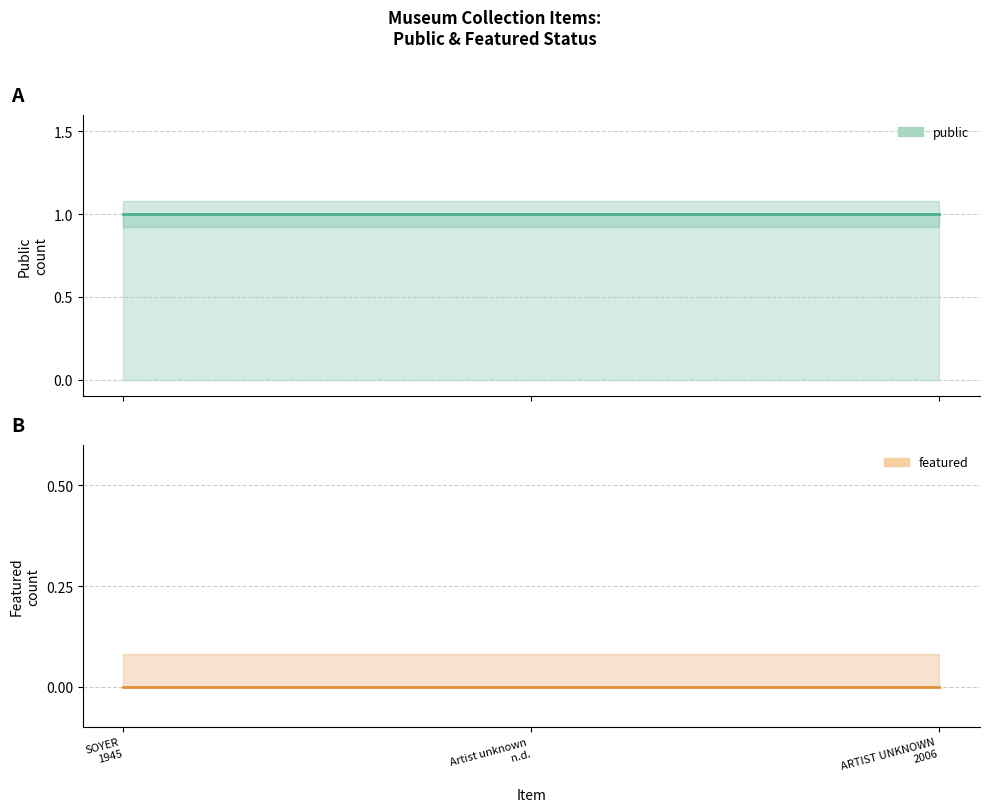

Reading left to right, extract all data points from this chart.

public: SOYER
1945=1	Artist unknown
n.d.=1	ARTIST UNKNOWN
2006=1
featured: SOYER
1945=0	Artist unknown
n.d.=0	ARTIST UNKNOWN
2006=0